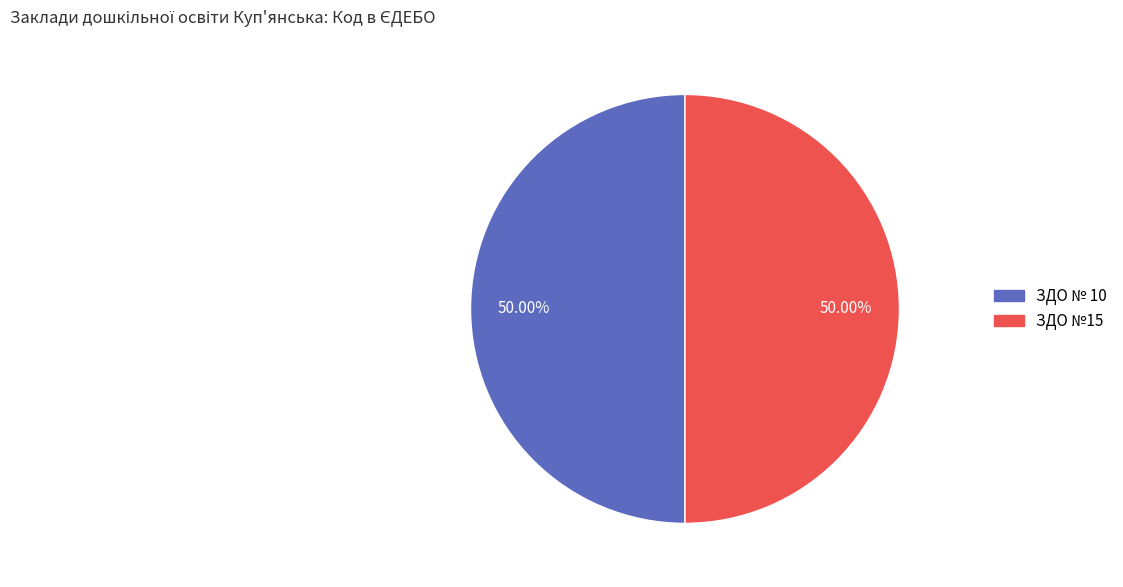

What is the ratio of the value at ЗДО № 10 to the value at ЗДО №15?

1.0